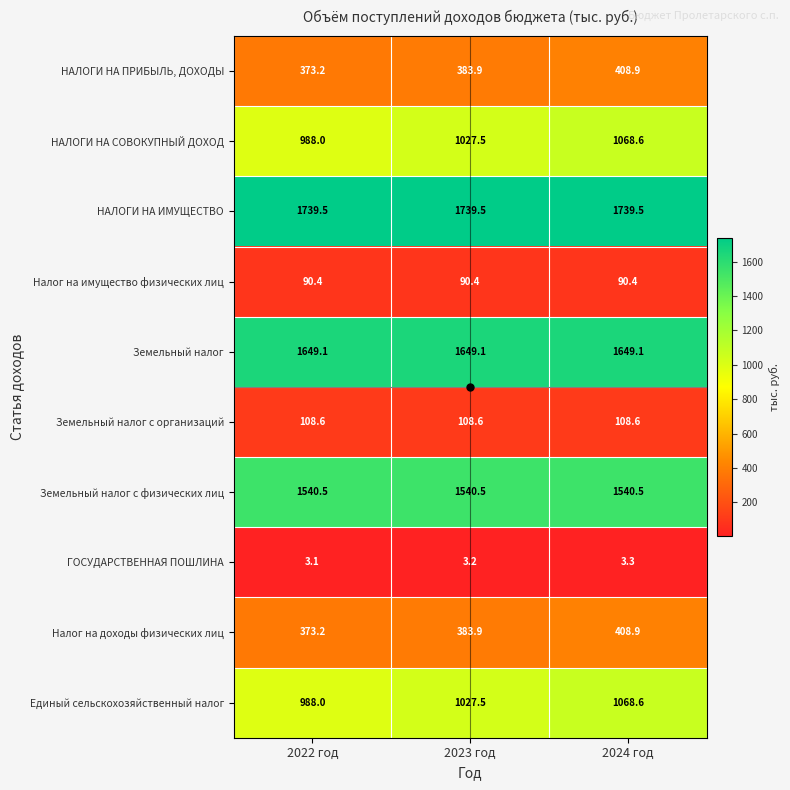

What is the total value across all series at 2023 год?

7954.1